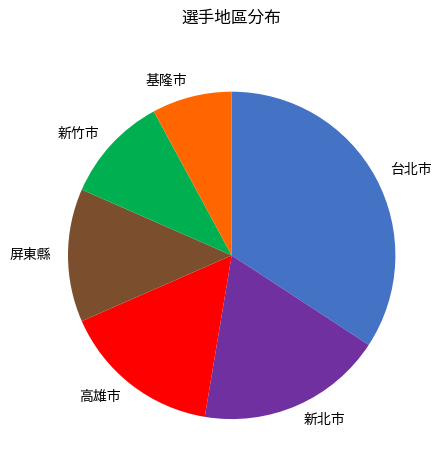

How many segments does this pie chart have?

6